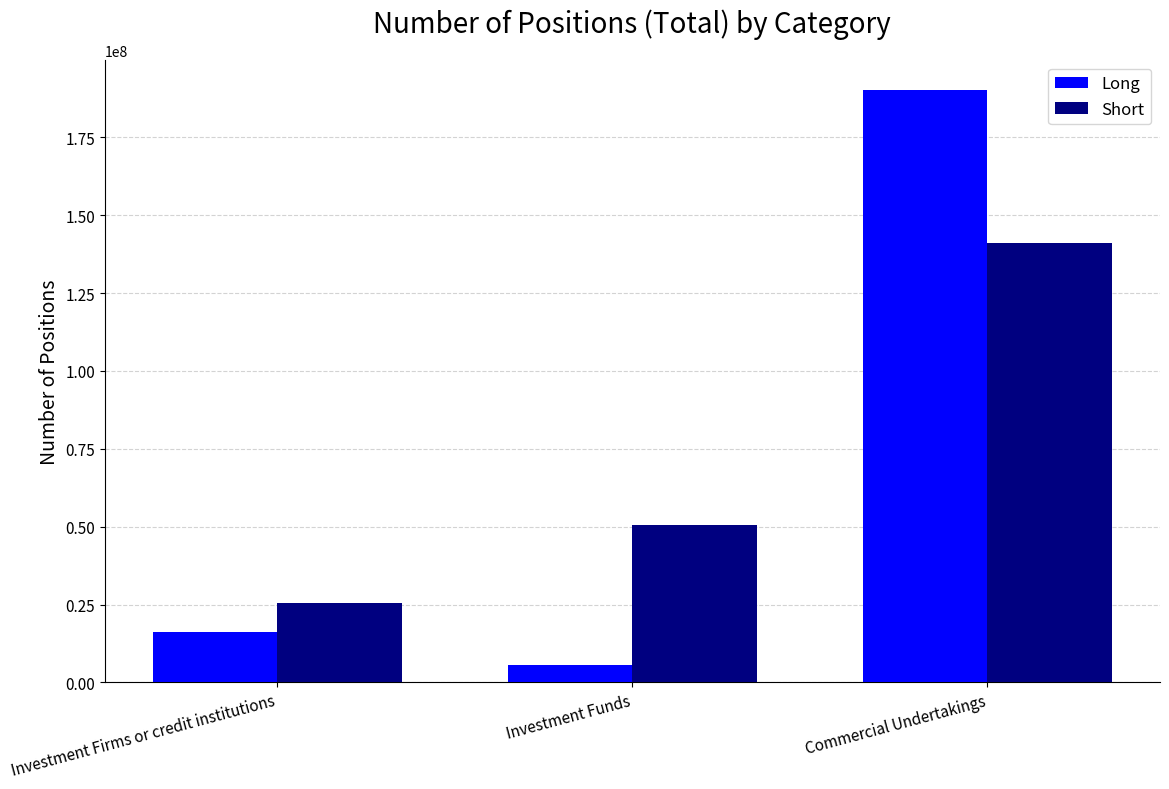

What is the difference between the Long values at Investment Funds and Commercial Undertakings?

184610192